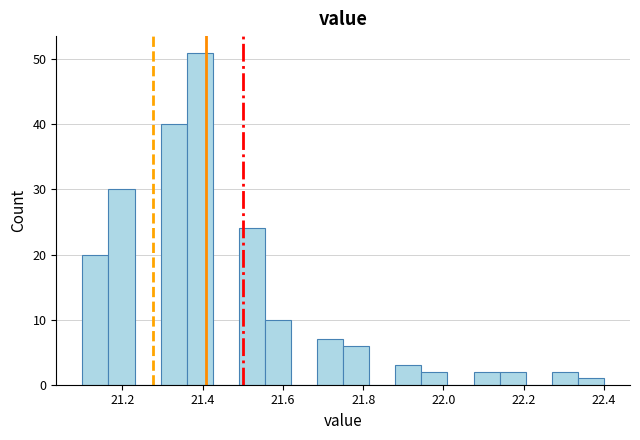

Around what value on the x-axis is the tallest bar? Give the approximate position of its centre, as read against the axis.

21.40